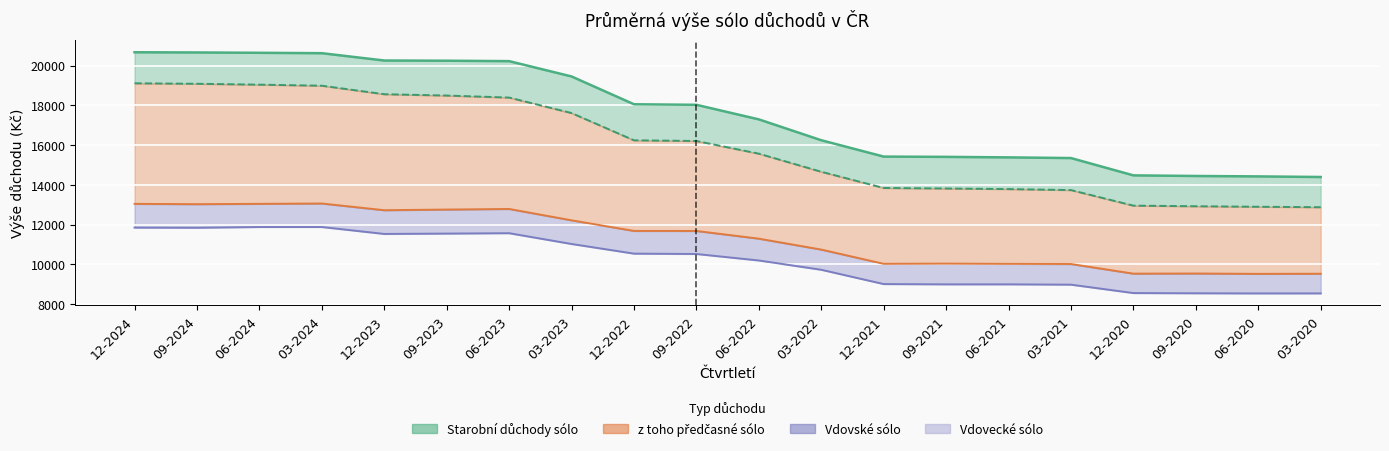

Between 12-2023 and 06-2020, which series saw the biggest shift?

Starobní důchody sólo